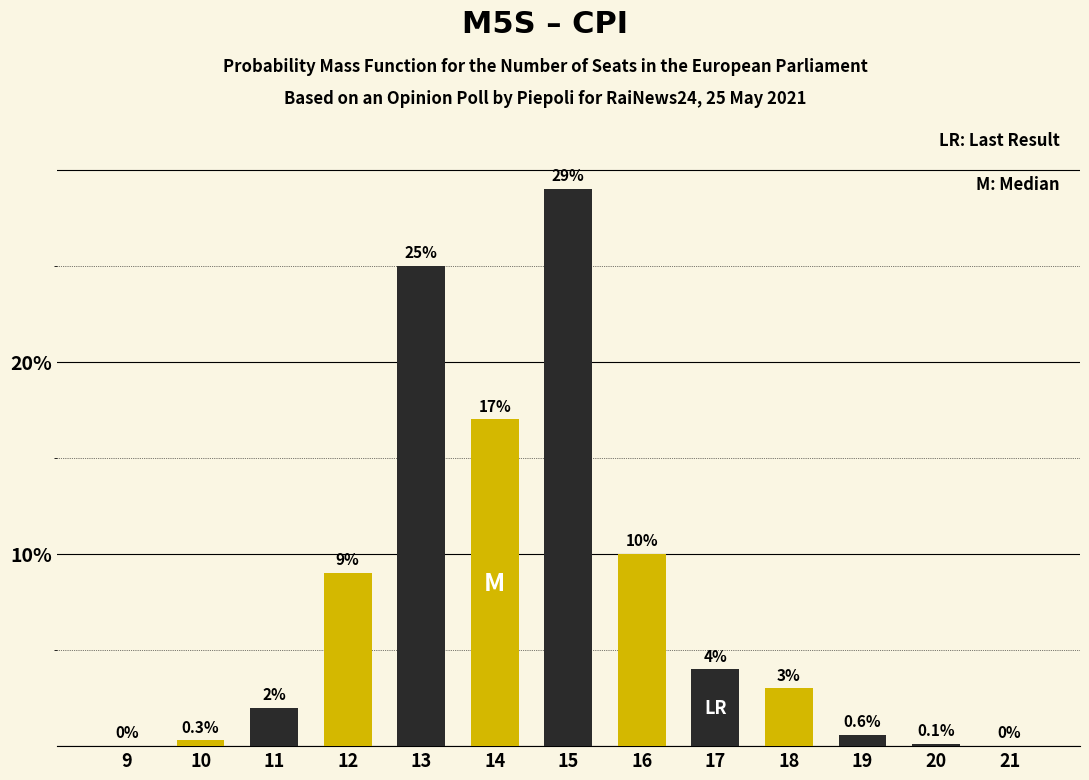

Reading left to right, what are all the values shown in this chart?

9=0.0	10=0.3	11=2.0	12=9.0	13=25.0	14=17.0	15=29.0	16=10.0	17=4.0	18=3.0	19=0.6	20=0.1	21=0.0